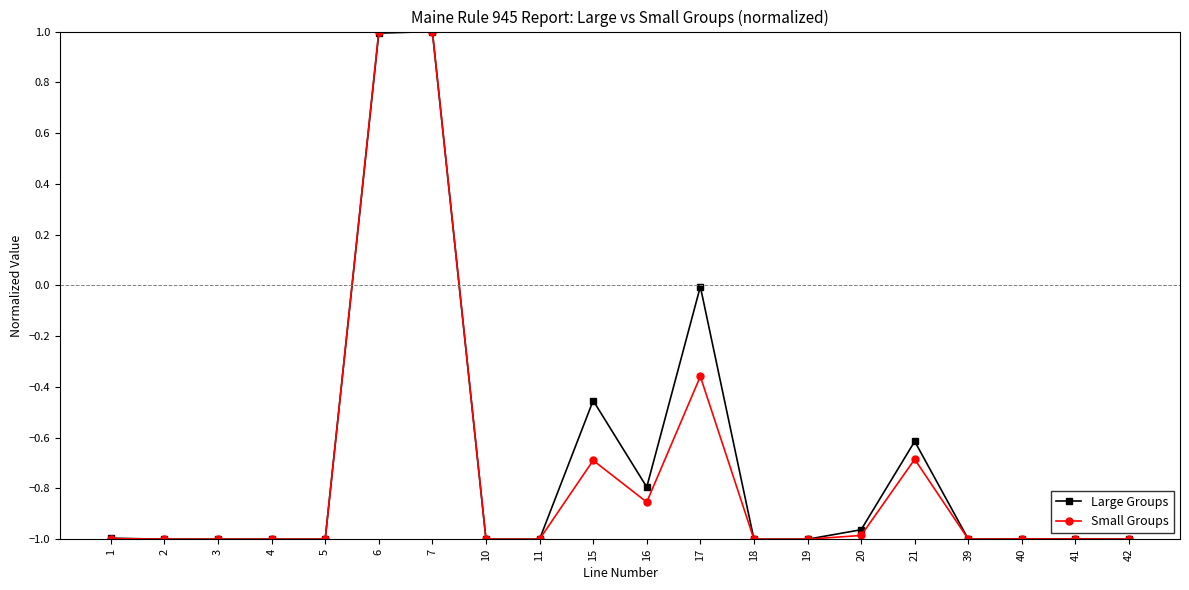

How many lines are shown in the chart?

2